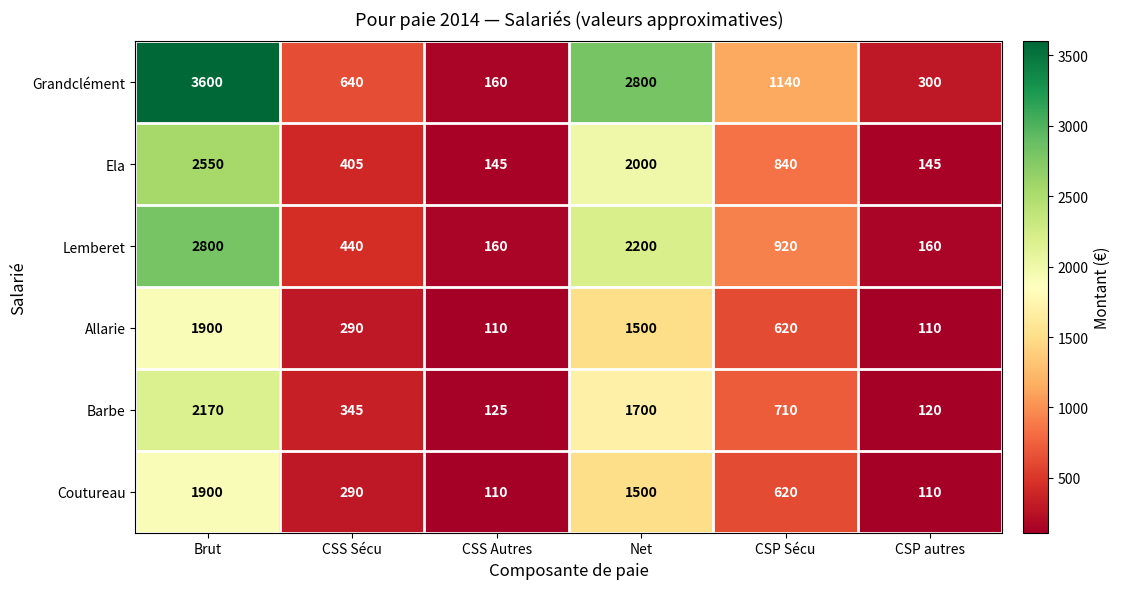

How many series are shown in this chart?

6